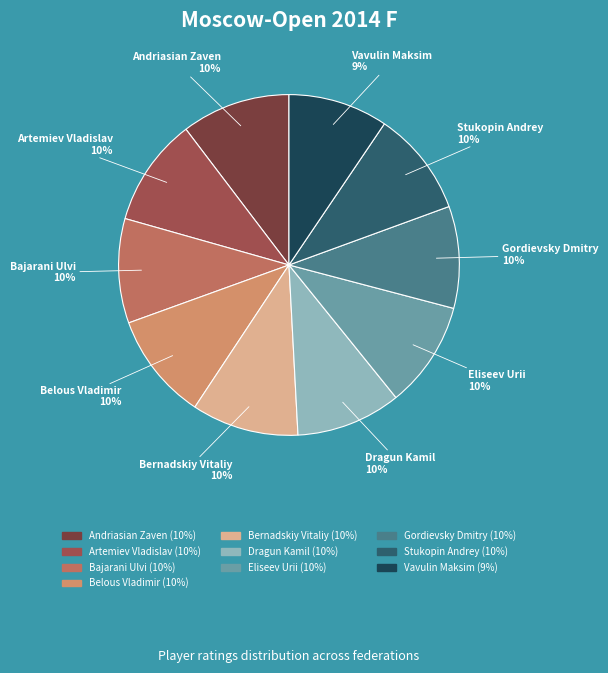

How many segments does this pie chart have?

10